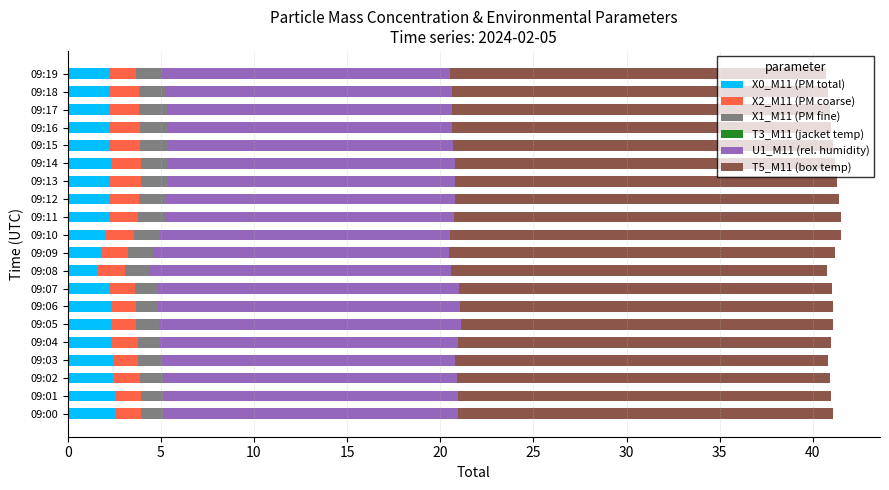

What is the average value of the X0_M11 (PM total) series?

2.3